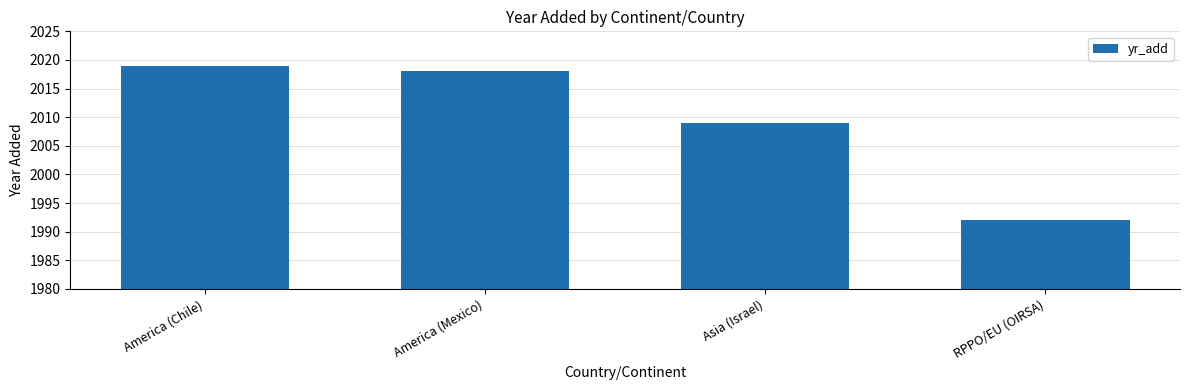

Count the number of data series in this chart.

1